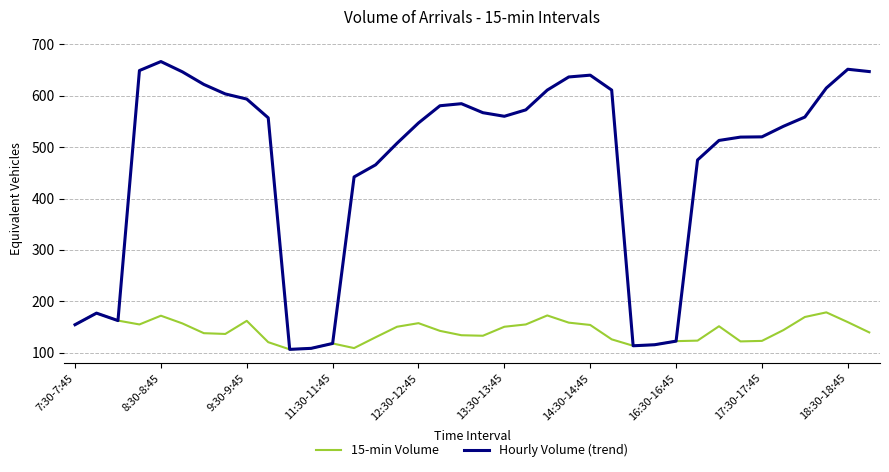

List the series in order of their overall mean, highest first.

Hourly Volume (trend), 15-min Volume